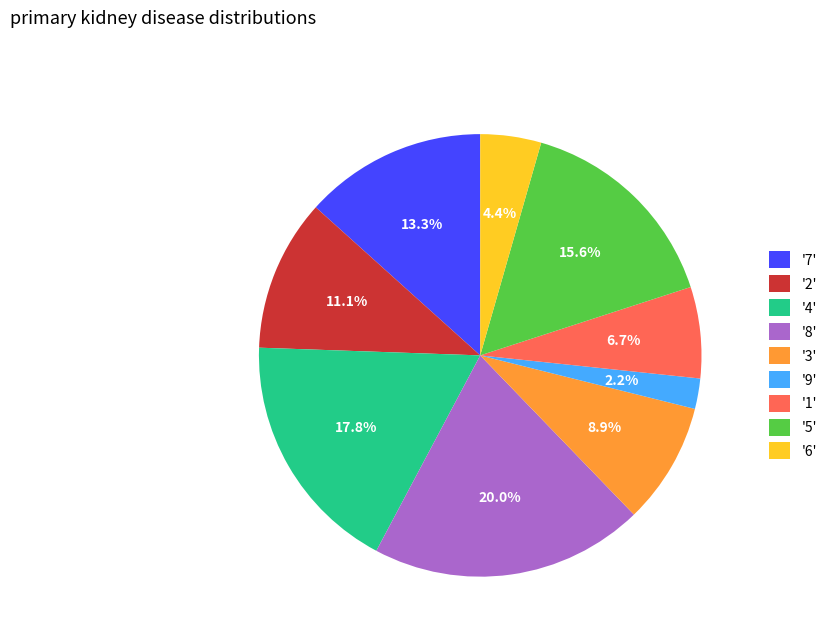

Approximately how many times larger is the value at '4' compared to '3'?

2.0